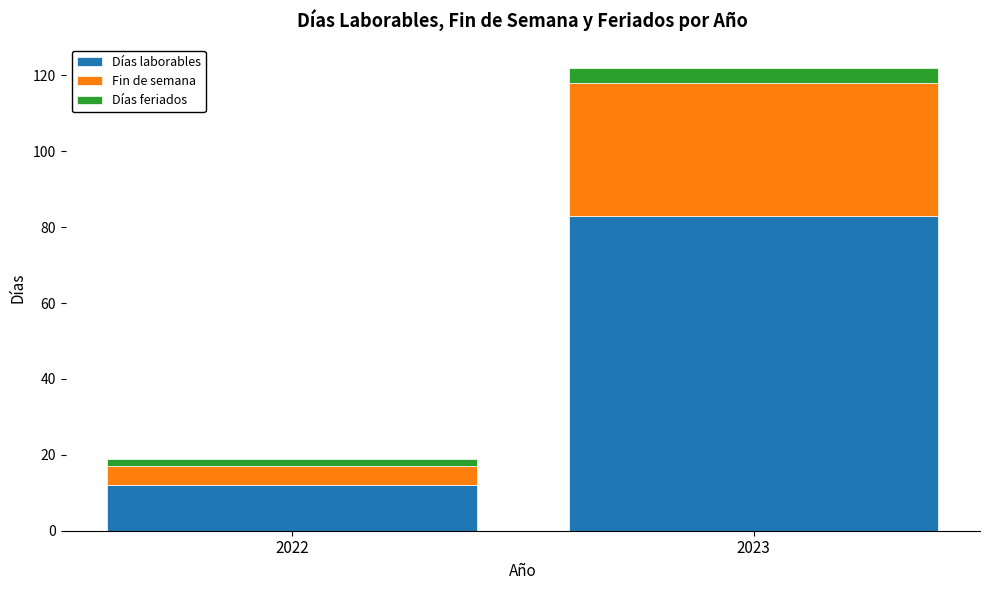

The Días laborables series shows 12 at 2022. True or false?

True